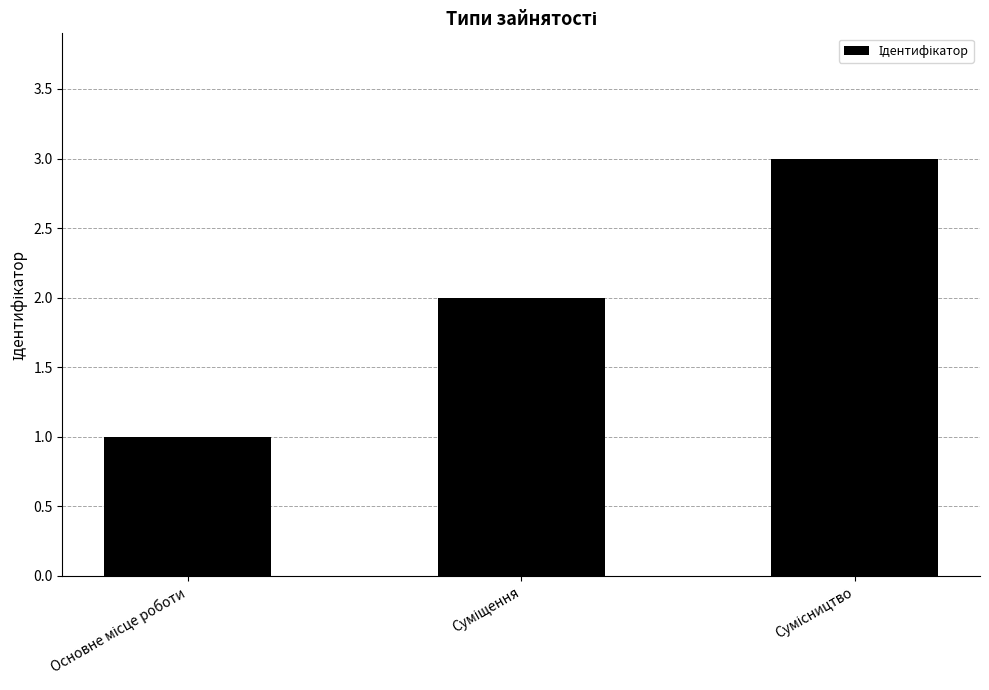

What is the greatest value displayed?

3